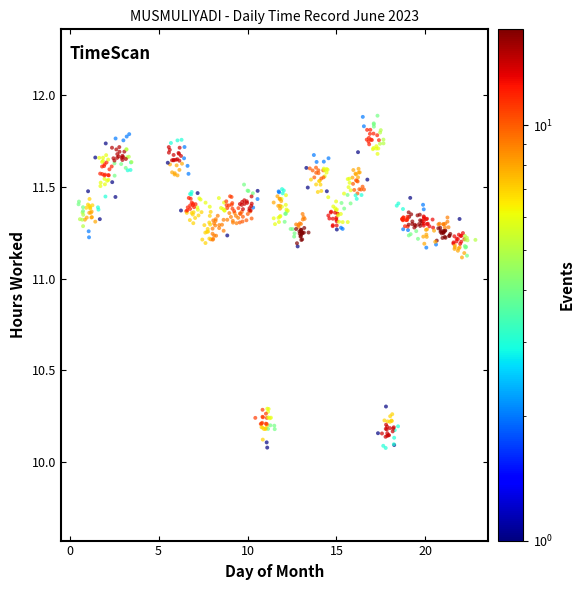

What is the range of Y values (max minus min)?

1.8